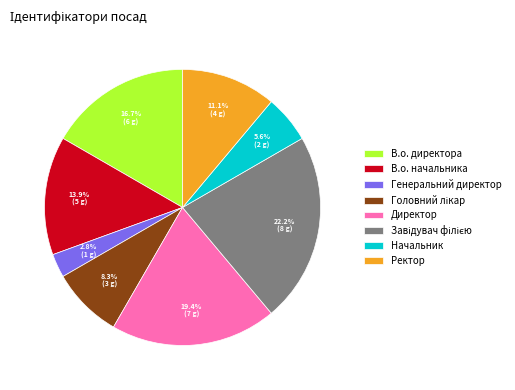

What is the total percentage of Директор and Генеральний директор?

22.2%